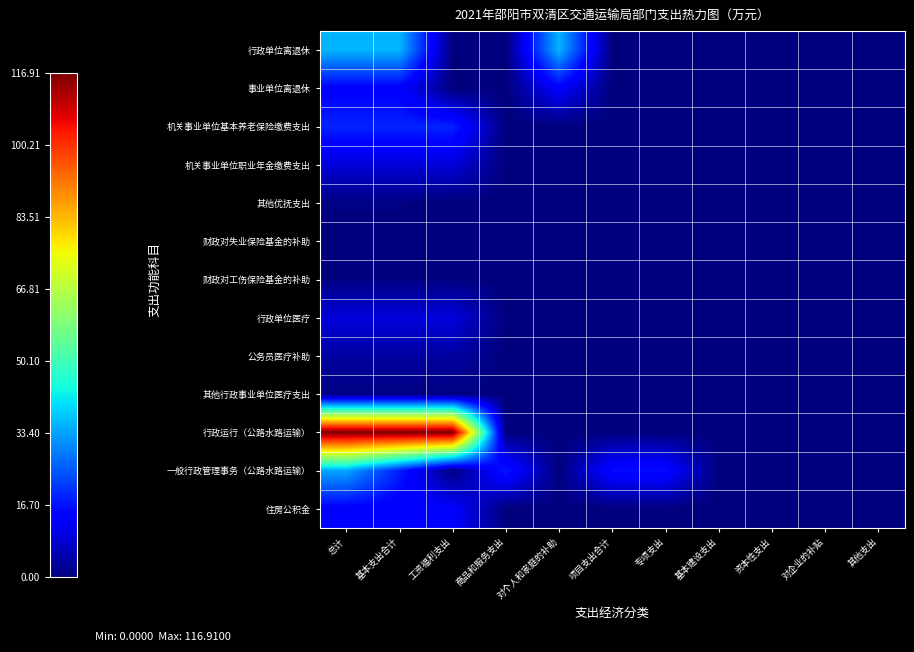

Reading left to right, list all the values displayed in this chart.

行政单位离退休: 总计=35.5	基本支出合计=35.5	工资福利支出=0.0	商品和服务支出=0.0	对个人和家庭的补助=35.5	项目支出合计=0.0	专项支出=0.0	基本建设支出=0.0	资本性支出=0.0	对企业的补贴=0.0	其他支出=0.0
事业单位离退休: 总计=13.9	基本支出合计=13.9	工资福利支出=0.0	商品和服务支出=0.0	对个人和家庭的补助=13.9	项目支出合计=0.0	专项支出=0.0	基本建设支出=0.0	资本性支出=0.0	对企业的补贴=0.0	其他支出=0.0
机关事业单位基本养老保险缴费支出: 总计=18.7	基本支出合计=18.7	工资福利支出=18.7	商品和服务支出=0.0	对个人和家庭的补助=0.0	项目支出合计=0.0	专项支出=0.0	基本建设支出=0.0	资本性支出=0.0	对企业的补贴=0.0	其他支出=0.0
机关事业单位职业年金缴费支出: 总计=9.3	基本支出合计=9.3	工资福利支出=9.3	商品和服务支出=0.0	对个人和家庭的补助=0.0	项目支出合计=0.0	专项支出=0.0	基本建设支出=0.0	资本性支出=0.0	对企业的补贴=0.0	其他支出=0.0
其他优抚支出: 总计=0.5	基本支出合计=0.5	工资福利支出=0.0	商品和服务支出=0.0	对个人和家庭的补助=0.5	项目支出合计=0.0	专项支出=0.0	基本建设支出=0.0	资本性支出=0.0	对企业的补贴=0.0	其他支出=0.0
财政对失业保险基金的补助: 总计=0.3	基本支出合计=0.3	工资福利支出=0.3	商品和服务支出=0.0	对个人和家庭的补助=0.0	项目支出合计=0.0	专项支出=0.0	基本建设支出=0.0	资本性支出=0.0	对企业的补贴=0.0	其他支出=0.0
财政对工伤保险基金的补助: 总计=0.4	基本支出合计=0.4	工资福利支出=0.4	商品和服务支出=0.0	对个人和家庭的补助=0.0	项目支出合计=0.0	专项支出=0.0	基本建设支出=0.0	资本性支出=0.0	对企业的补贴=0.0	其他支出=0.0
行政单位医疗: 总计=9.6	基本支出合计=9.6	工资福利支出=9.6	商品和服务支出=0.0	对个人和家庭的补助=0.0	项目支出合计=0.0	专项支出=0.0	基本建设支出=0.0	资本性支出=0.0	对企业的补贴=0.0	其他支出=0.0
公务员医疗补助: 总计=3.7	基本支出合计=3.7	工资福利支出=3.7	商品和服务支出=0.0	对个人和家庭的补助=0.0	项目支出合计=0.0	专项支出=0.0	基本建设支出=0.0	资本性支出=0.0	对企业的补贴=0.0	其他支出=0.0
其他行政事业单位医疗支出: 总计=0.4	基本支出合计=0.4	工资福利支出=0.4	商品和服务支出=0.0	对个人和家庭的补助=0.0	项目支出合计=0.0	专项支出=0.0	基本建设支出=0.0	资本性支出=0.0	对企业的补贴=0.0	其他支出=0.0
行政运行（公路水路运输）: 总计=116.9	基本支出合计=116.9	工资福利支出=116.9	商品和服务支出=0.0	对个人和家庭的补助=0.0	项目支出合计=0.0	专项支出=0.0	基本建设支出=0.0	资本性支出=0.0	对企业的补贴=0.0	其他支出=0.0
一般行政管理事务（公路水路运输）: 总计=33.9	基本支出合计=17.9	工资福利支出=0.0	商品和服务支出=17.9	对个人和家庭的补助=0.0	项目支出合计=16.0	专项支出=16.0	基本建设支出=0.0	资本性支出=0.0	对企业的补贴=0.0	其他支出=0.0
住房公积金: 总计=13.6	基本支出合计=13.6	工资福利支出=13.6	商品和服务支出=0.0	对个人和家庭的补助=0.0	项目支出合计=0.0	专项支出=0.0	基本建设支出=0.0	资本性支出=0.0	对企业的补贴=0.0	其他支出=0.0